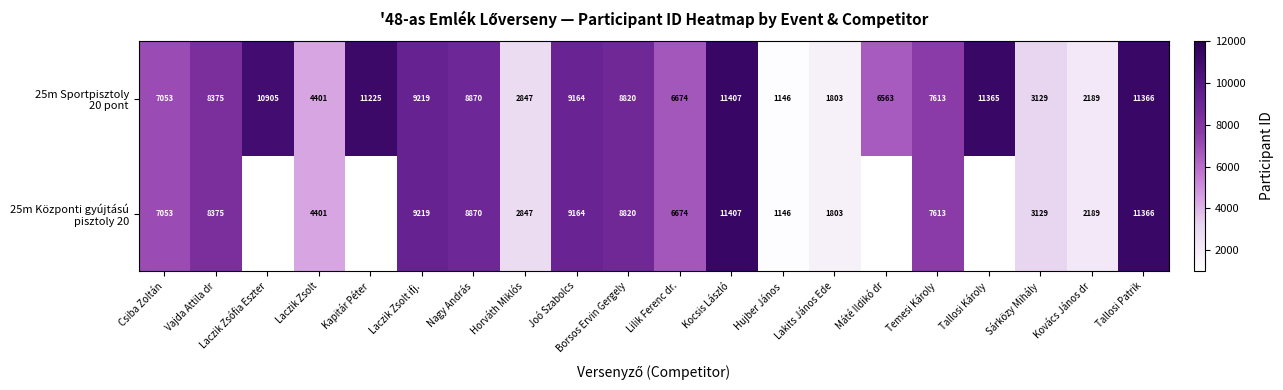

What is the total value across all series at Kovács János dr?

4378